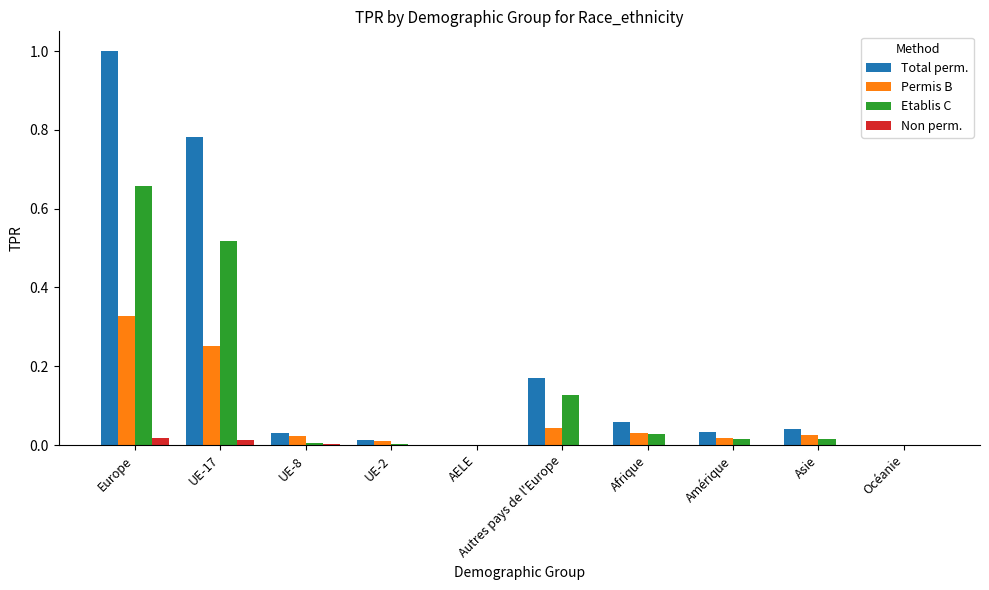

Count the number of categories in the chart.

10